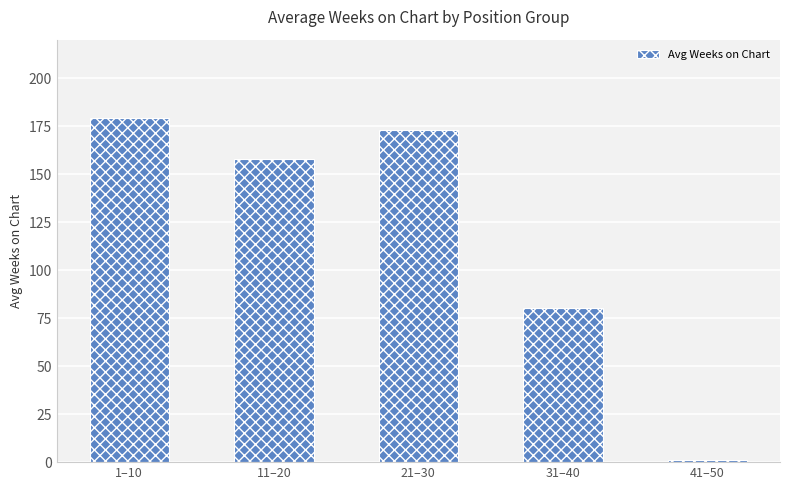

Approximately how many times larger is the value at 21–30 compared to 31–40?

2.2